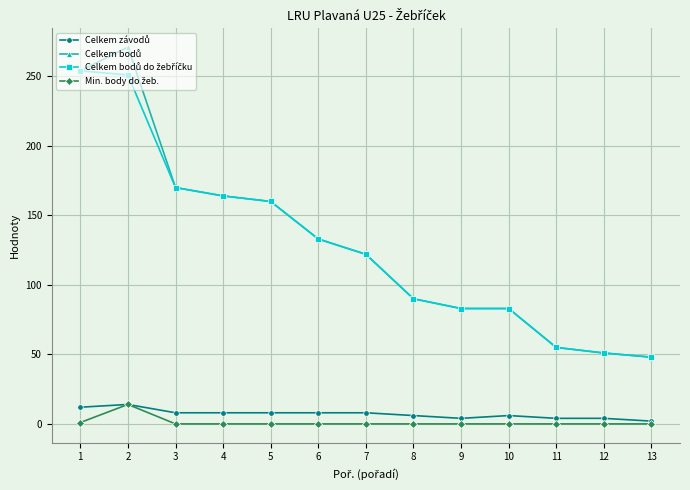

What is the greatest value displayed?

271